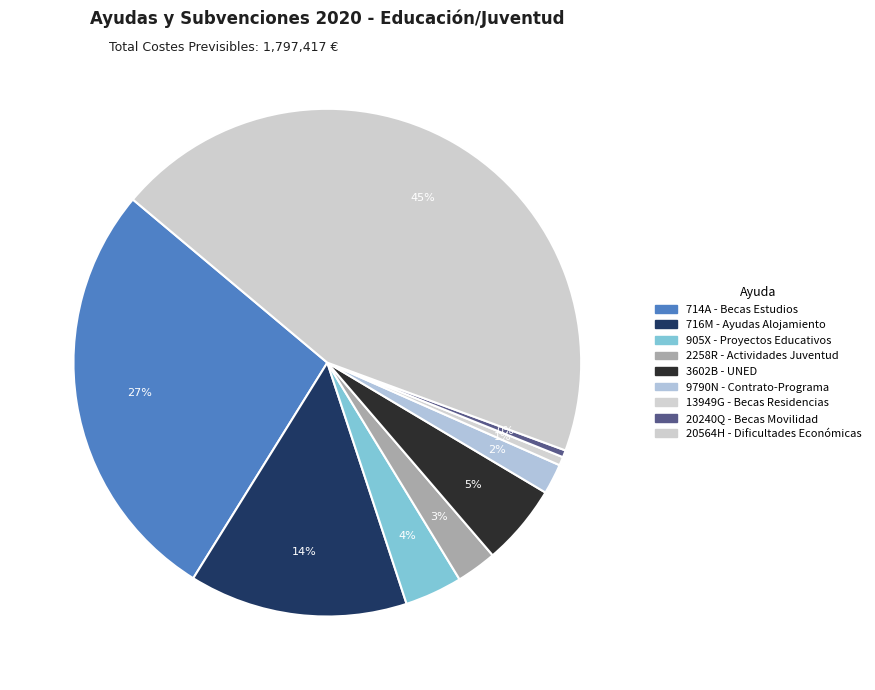

Which slice is the largest?

20564H - Dificultades Económicas